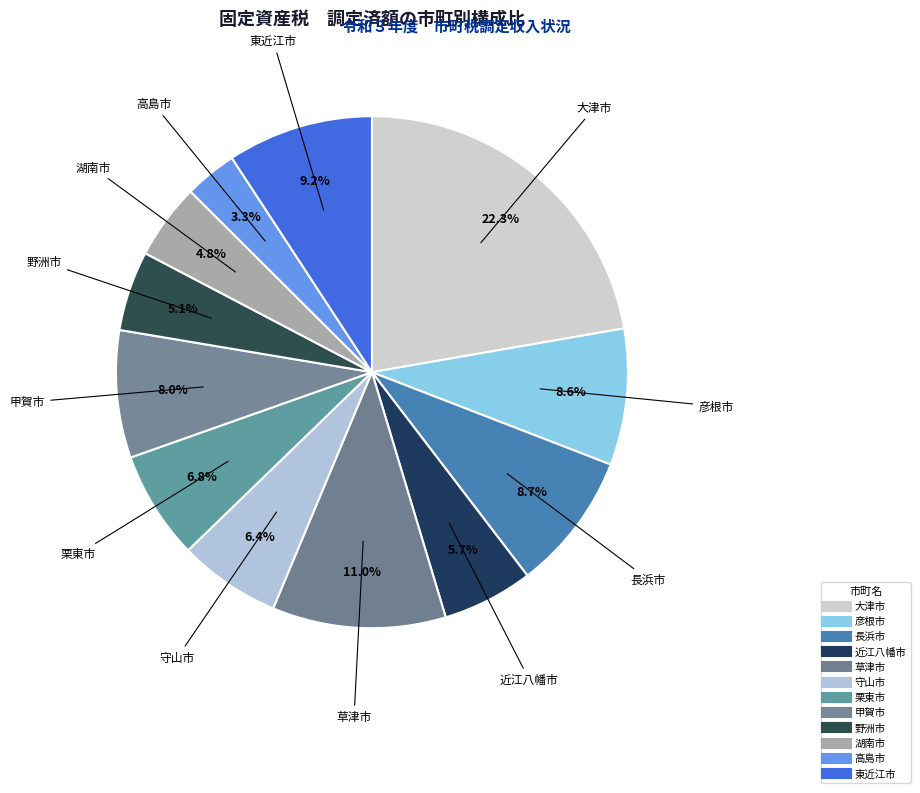

What percentage do 彦根市 and 守山市 together represent?

15.1%